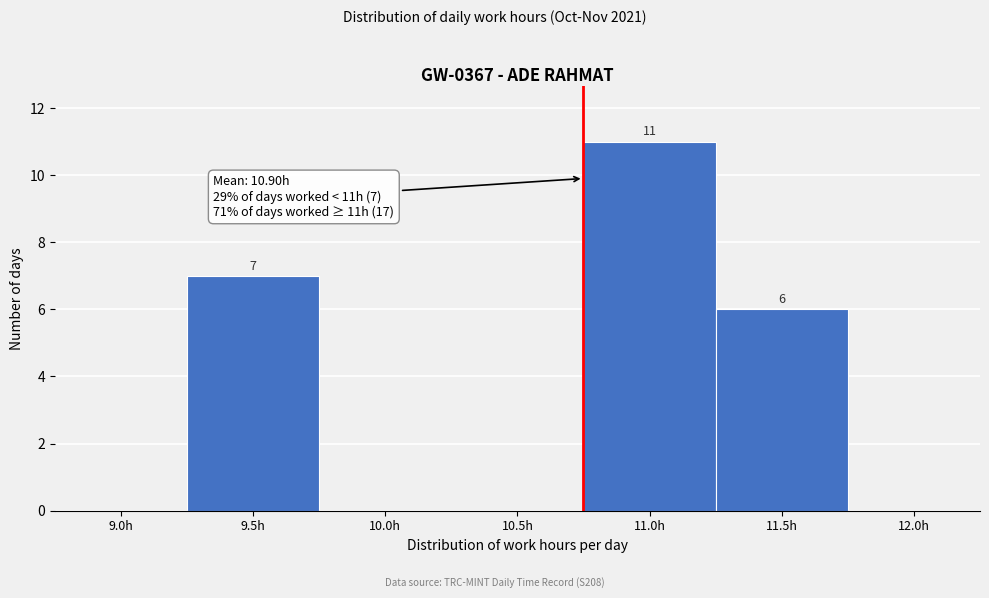

Reading left to right, what are all the values shown in this chart?

9.0h=0	9.5h=7	10.0h=0	10.5h=0	11.0h=11	11.5h=6	12.0h=0